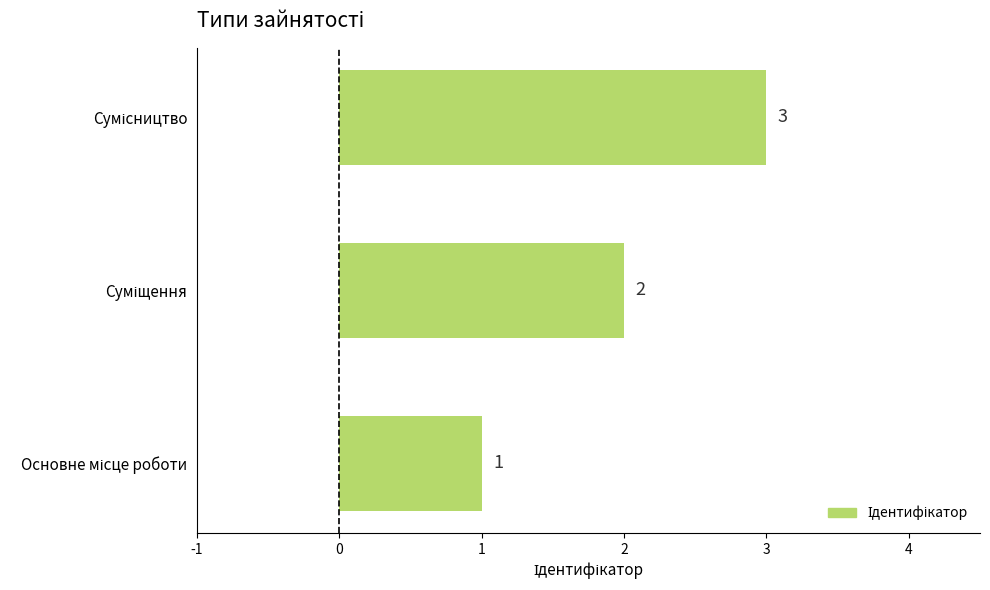

What is the greatest value displayed?

3